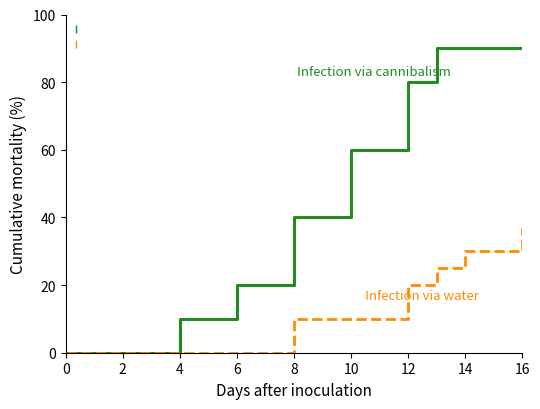

Rank the series by their average value, from lowest to highest.

Infection via water, Infection via cannibalism